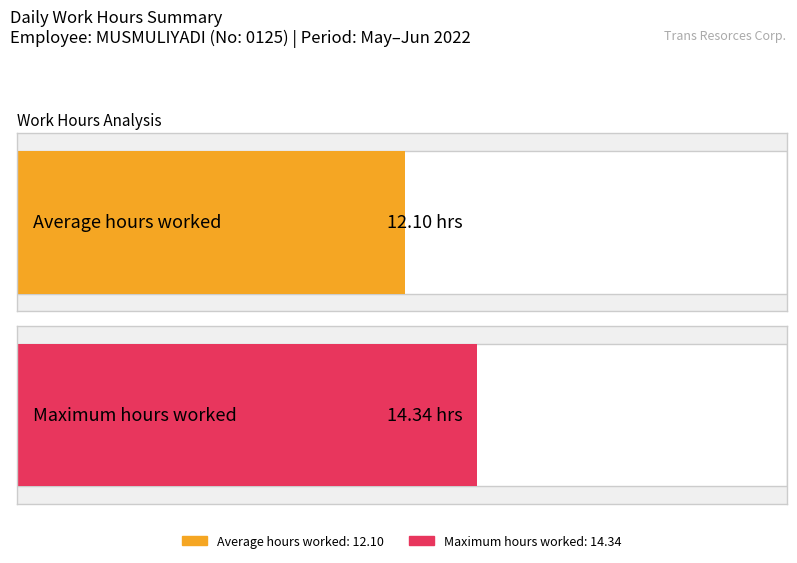

What position from the left is 13?

15